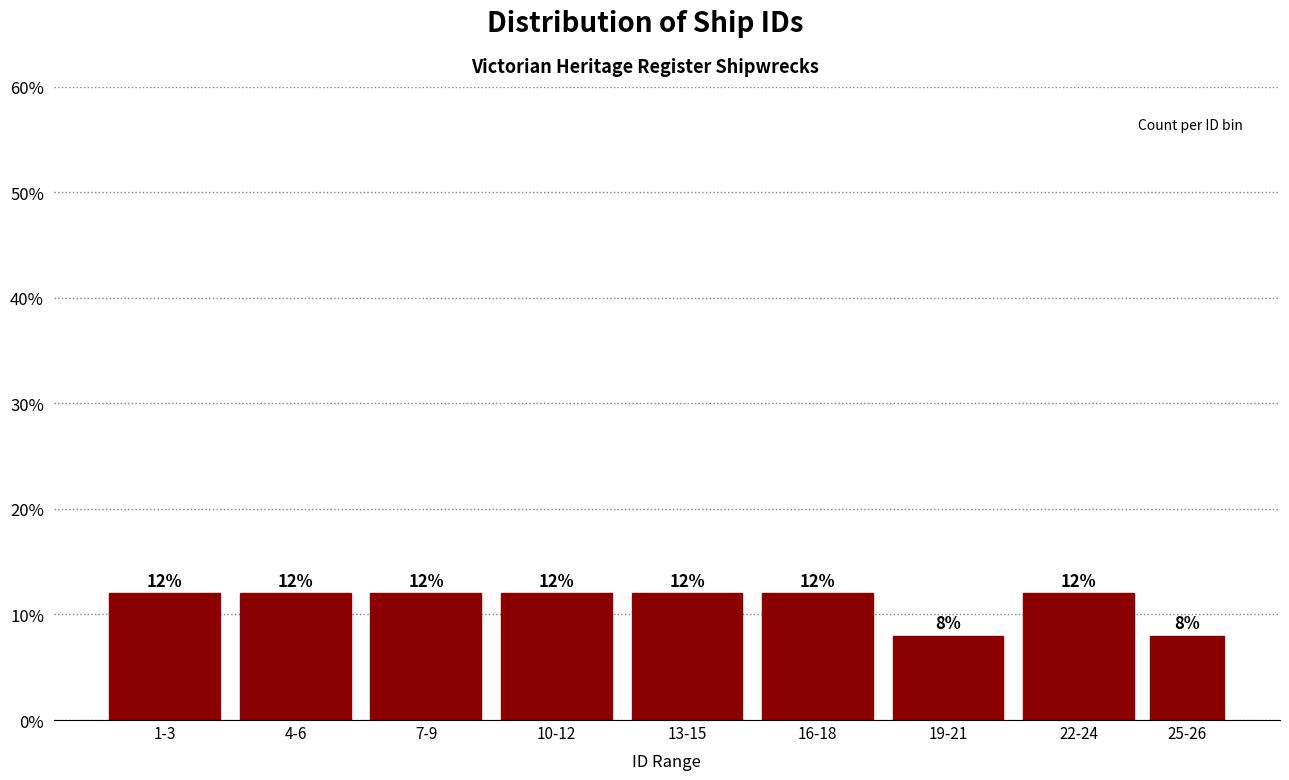

Reading left to right, transcribe all the data shown in this chart.

1-3=12	4-6=12	7-9=12	10-12=12	13-15=12	16-18=12	19-21=8	22-24=12	25-26=8